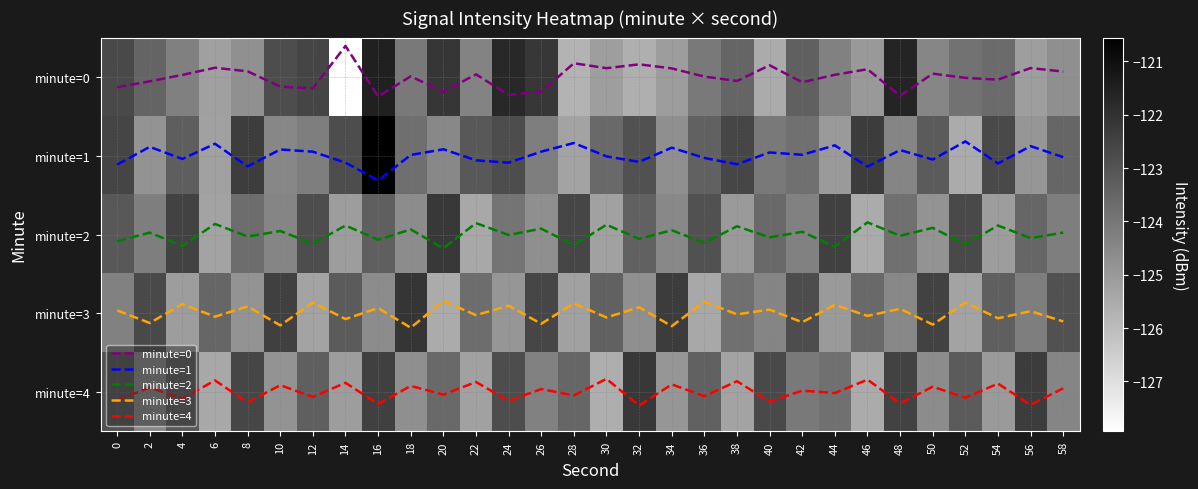

Is it true that minute=2 equals 1.1 at 54?

False